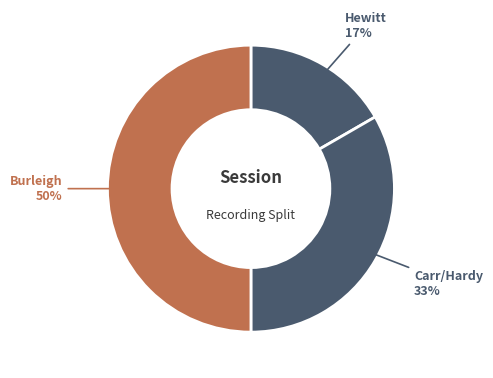

To the nearest percent, what is the combined percentage of Carr/Hardy and Hewitt?

50%